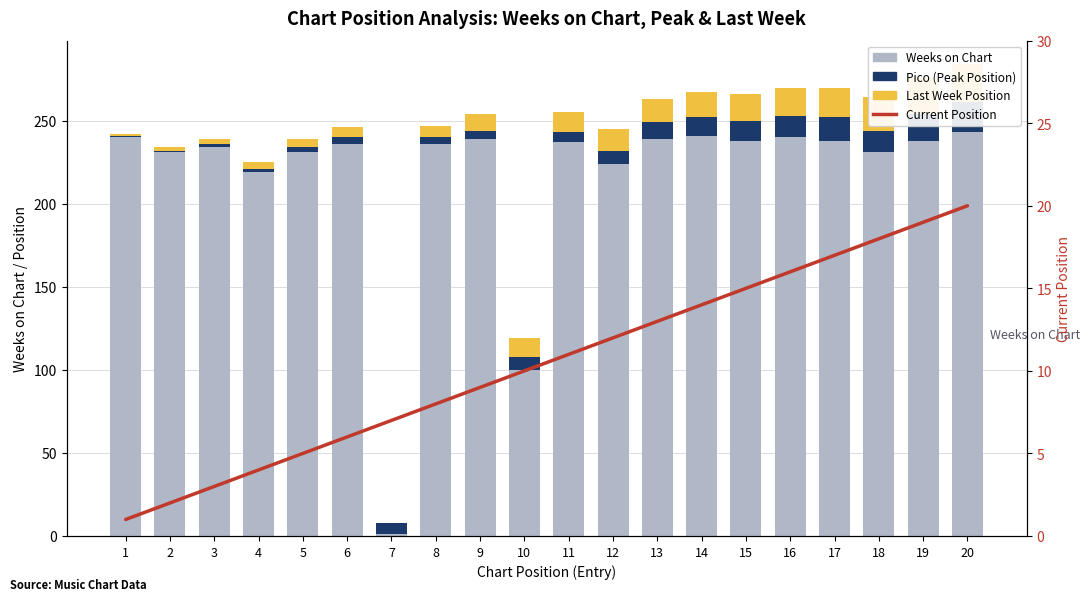

What is the sum of all Last Week values?

219